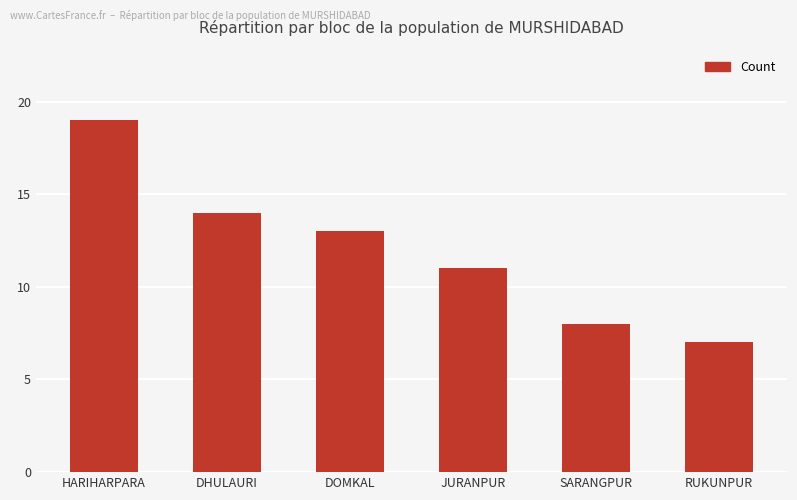

Are the bars grouped side by side (vs. stacked)?

No